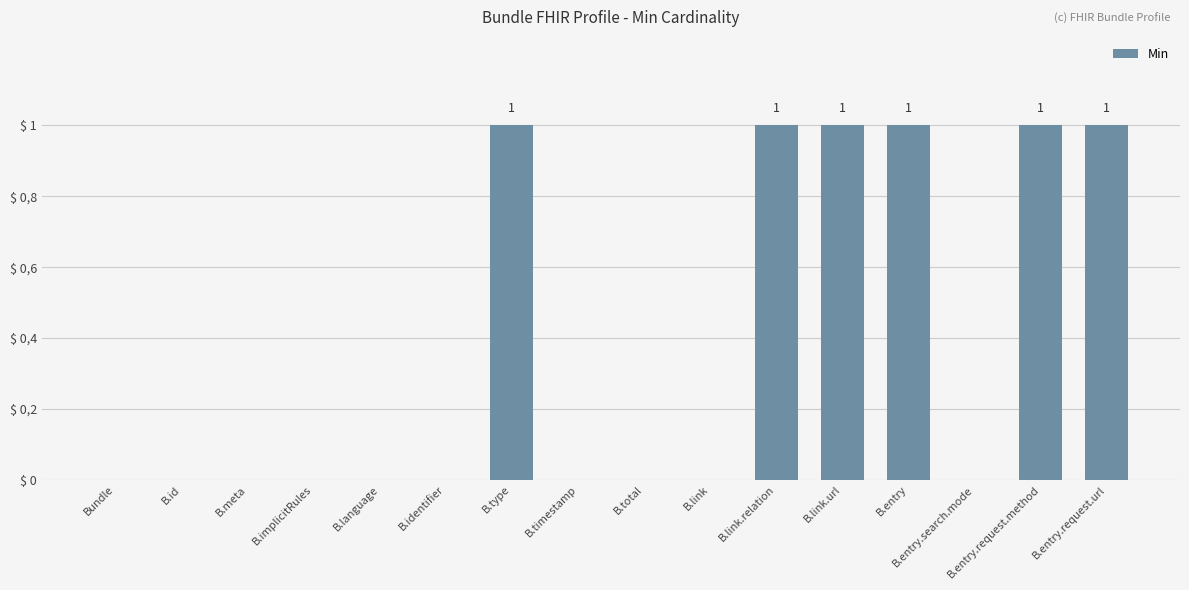

Which has a higher value, B.entry.search.mode or B.link.relation?

B.link.relation